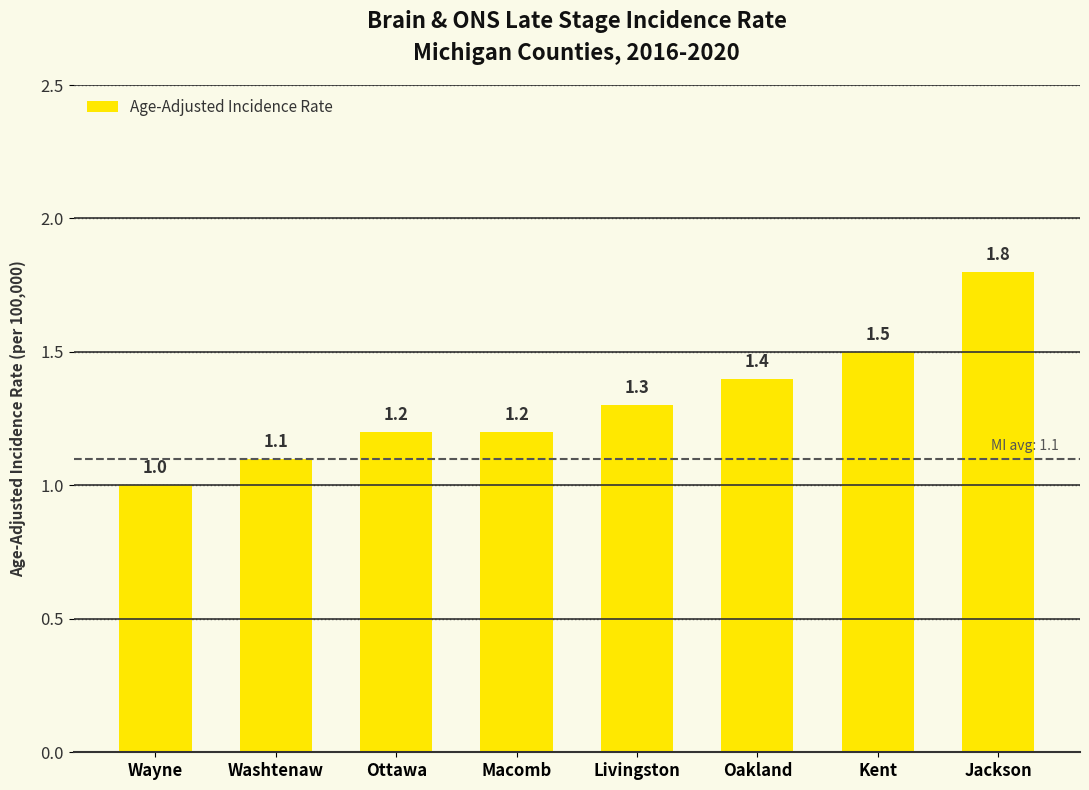

What is the difference between the values at Washtenaw and Kent?

0.4